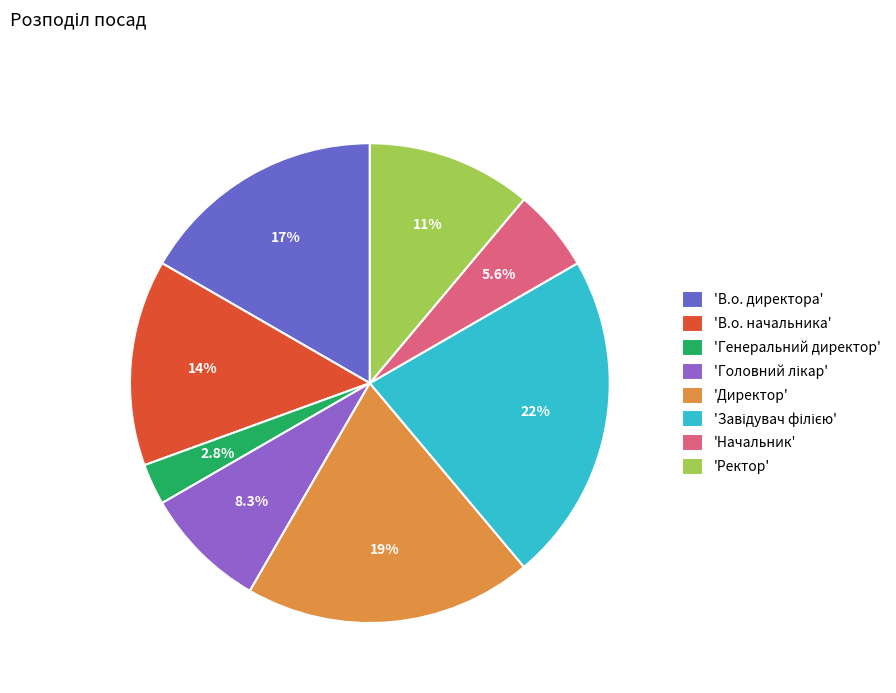

Is there any slice that represents more than half of the pie?

No